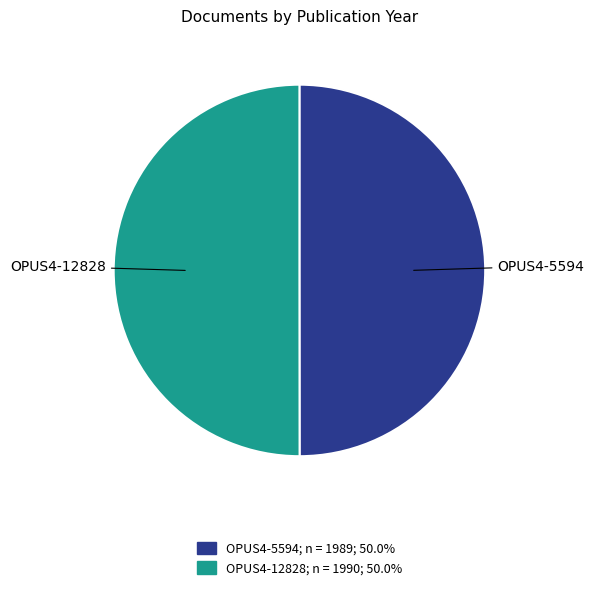

Approximately how many times larger is the value at OPUS4-12828 compared to OPUS4-5594?

1.0